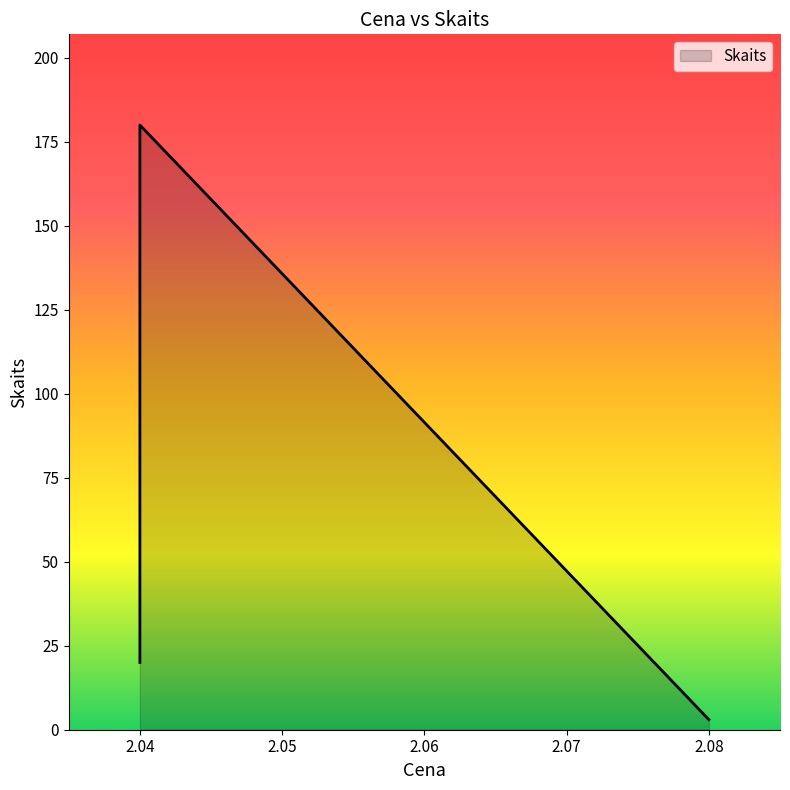

Which label corresponds to the smallest value in the chart?

2.08